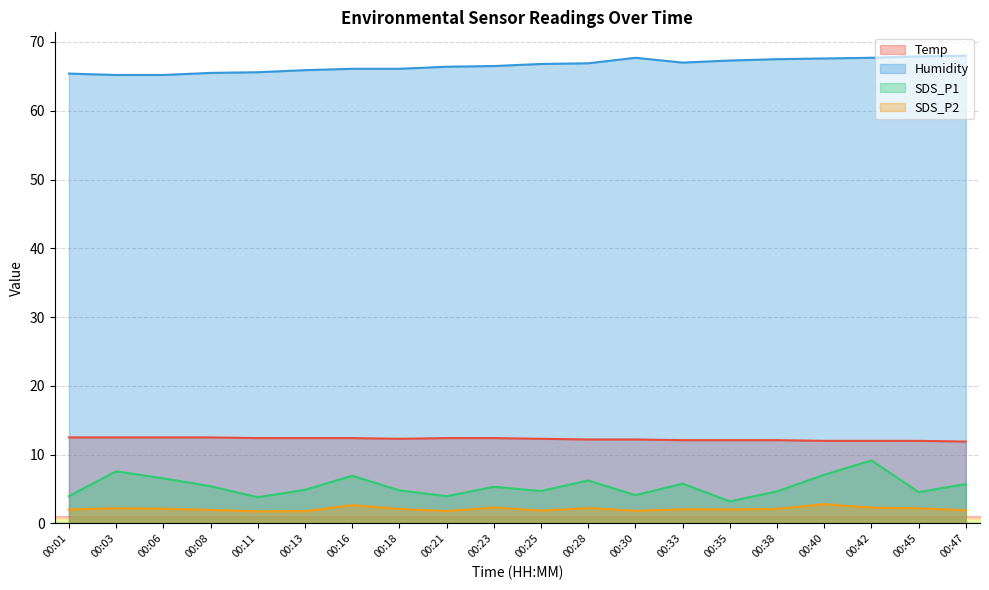

Between 00:35 and 00:42, which series saw the biggest shift?

SDS_P1